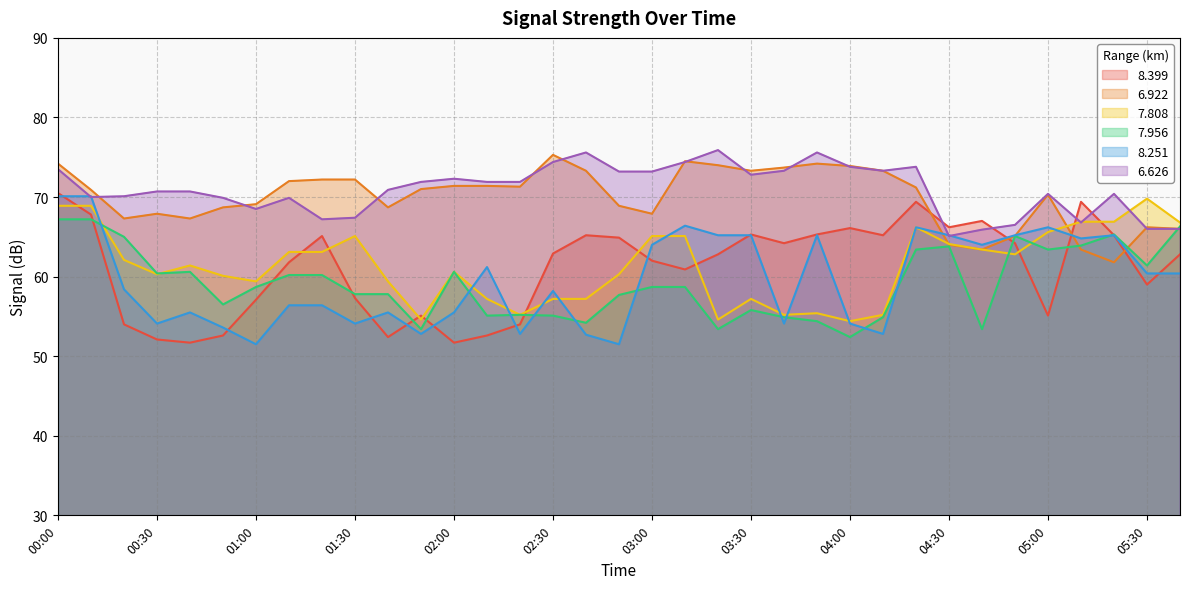

How many lines are shown in the chart?

6